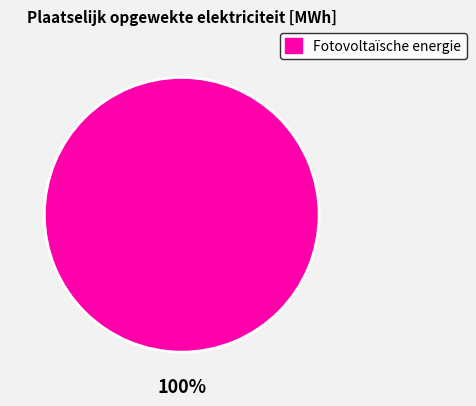

Is there a majority slice in this chart?

Yes